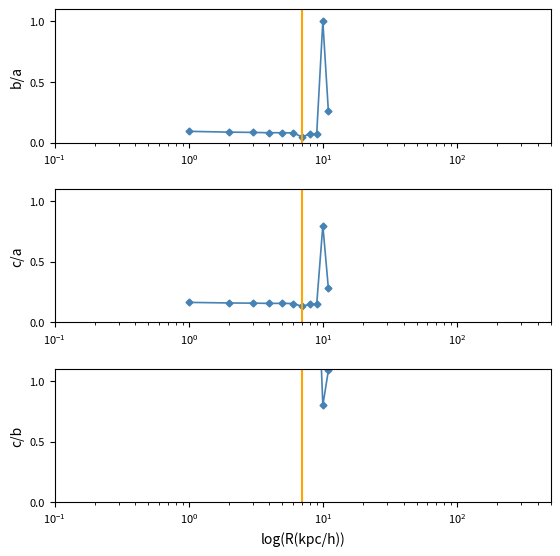

What is the value of the Key (norm) point at the 8th from the left?

0.1